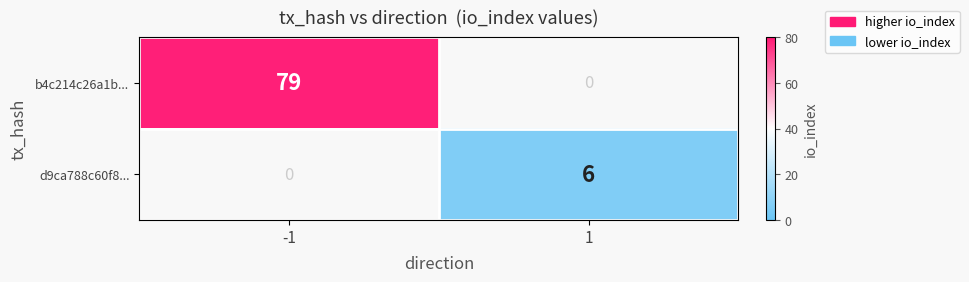

Reading left to right, what are all the values shown in this chart?

b4c214c26a1b...: 79	0
d9ca788c60f8...: 0	6